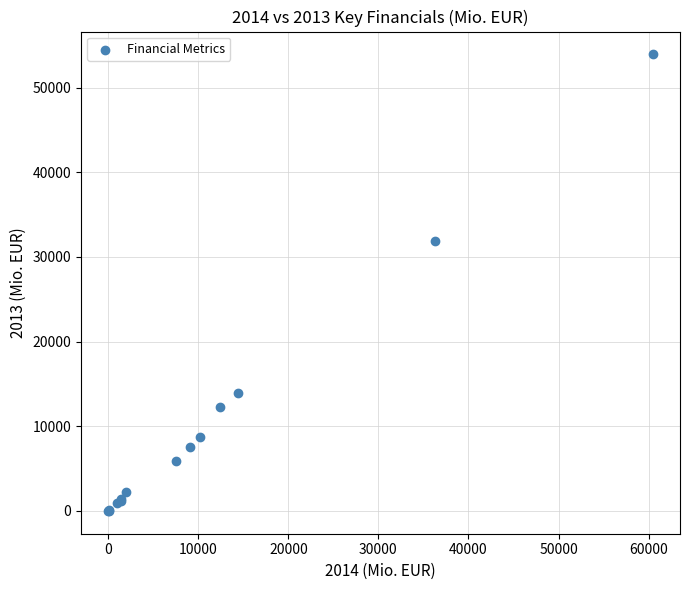

What Y value in the scatter plot is closest to 26961?

31875.2